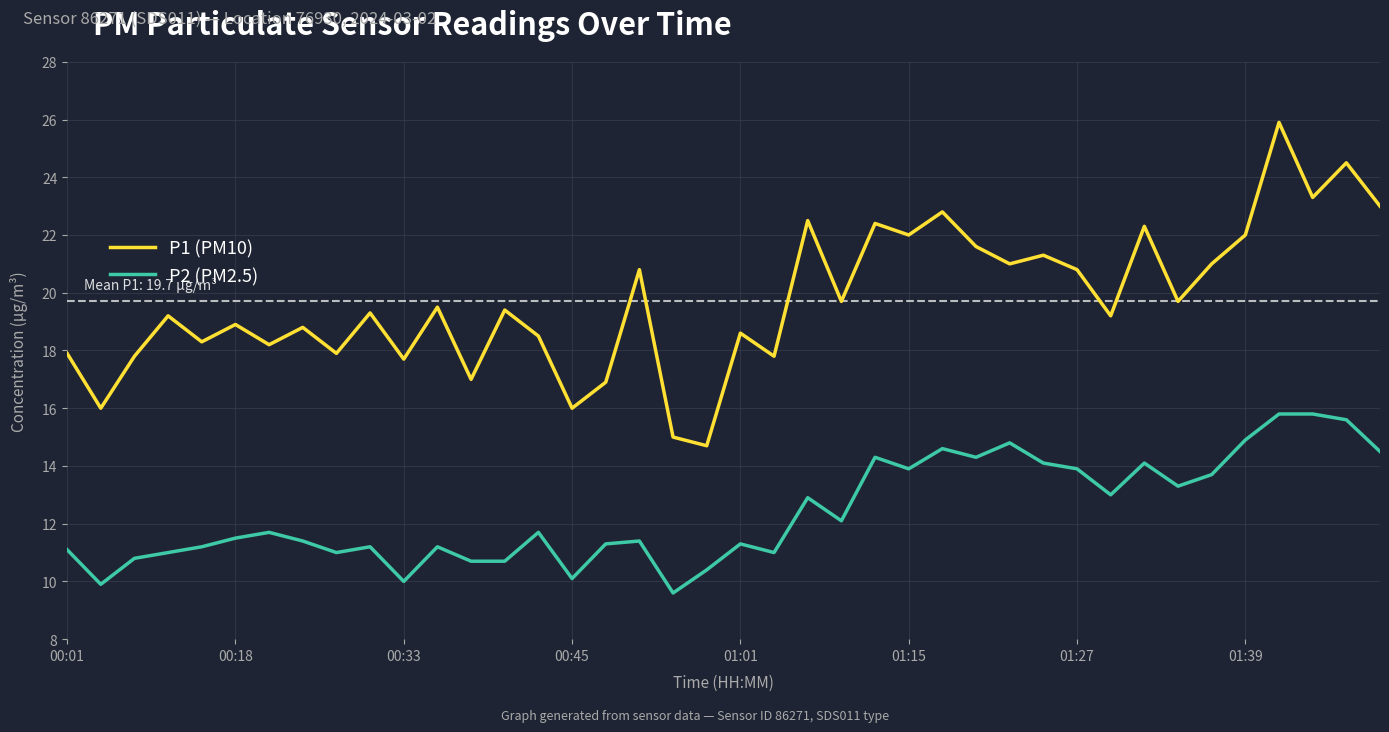

List the series in order of their overall mean, highest first.

P1 (PM10), P2 (PM2.5)